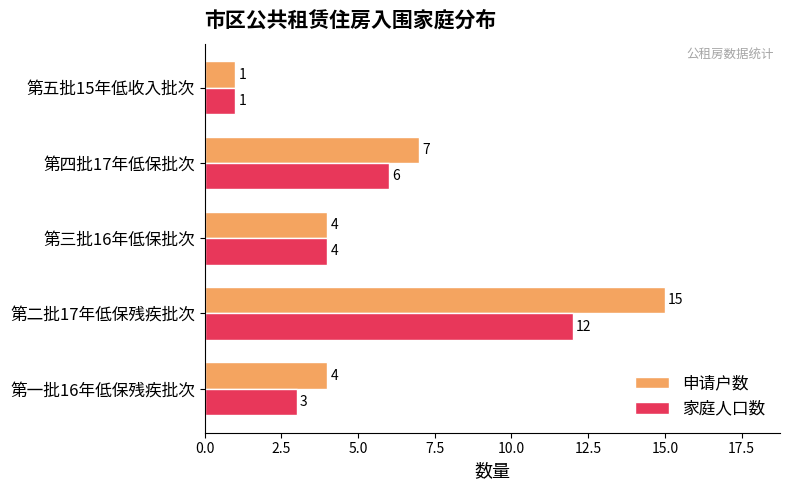

Which series has the largest total across all categories?

申请户数